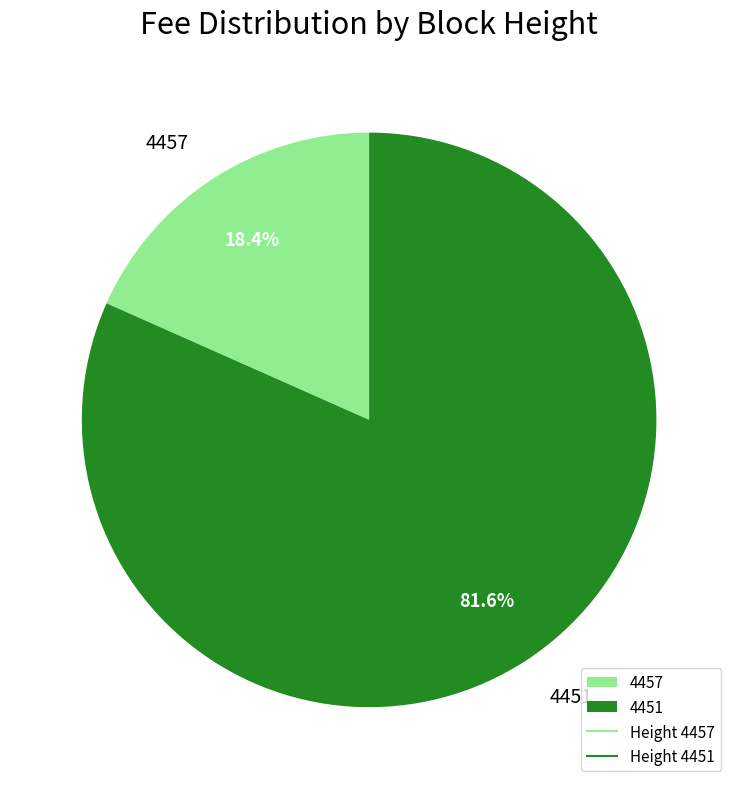

The 4451 slice represents 73% of the pie. True or false?

False